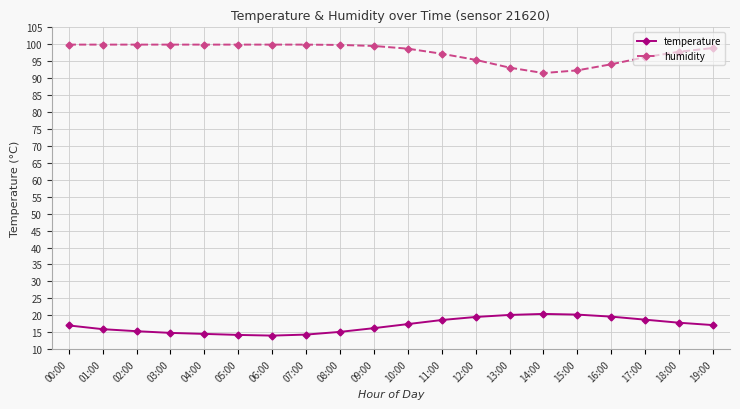

What is the smallest value displayed?

14.0